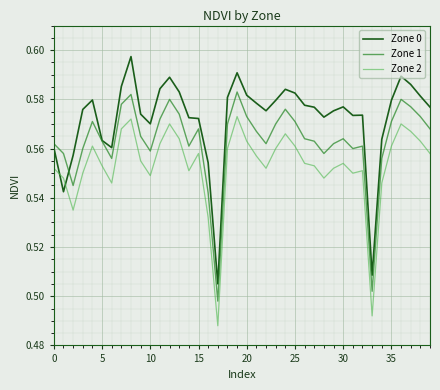

Count the Zone 1 values in the range 0 to 1.

40